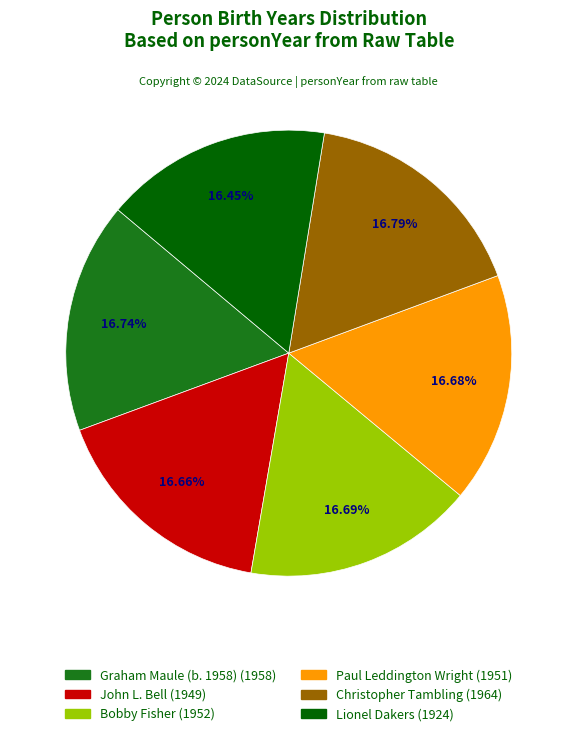

Is there any slice that represents more than half of the pie?

No